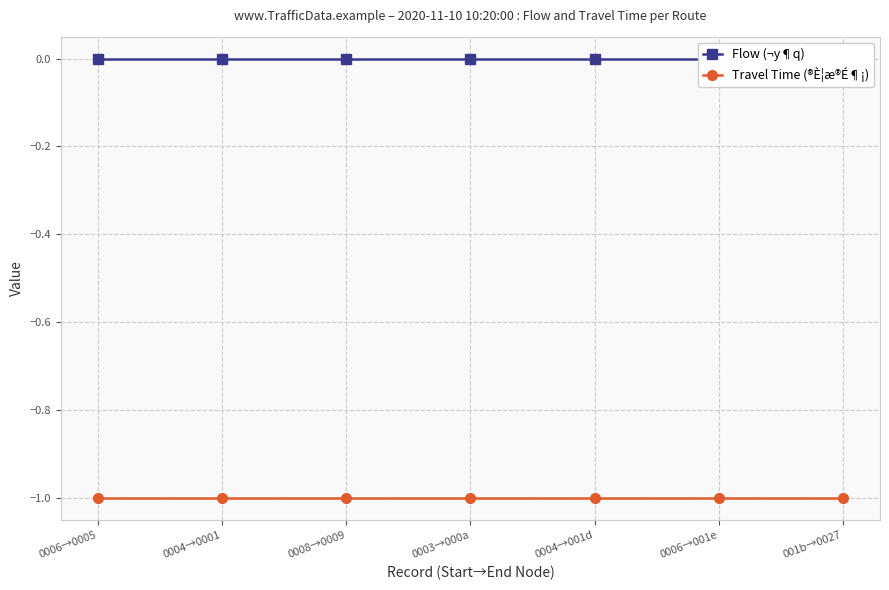

What is the value of the Travel Time (®È¦æ®É¶¡) point at the 7th from the left?

-1